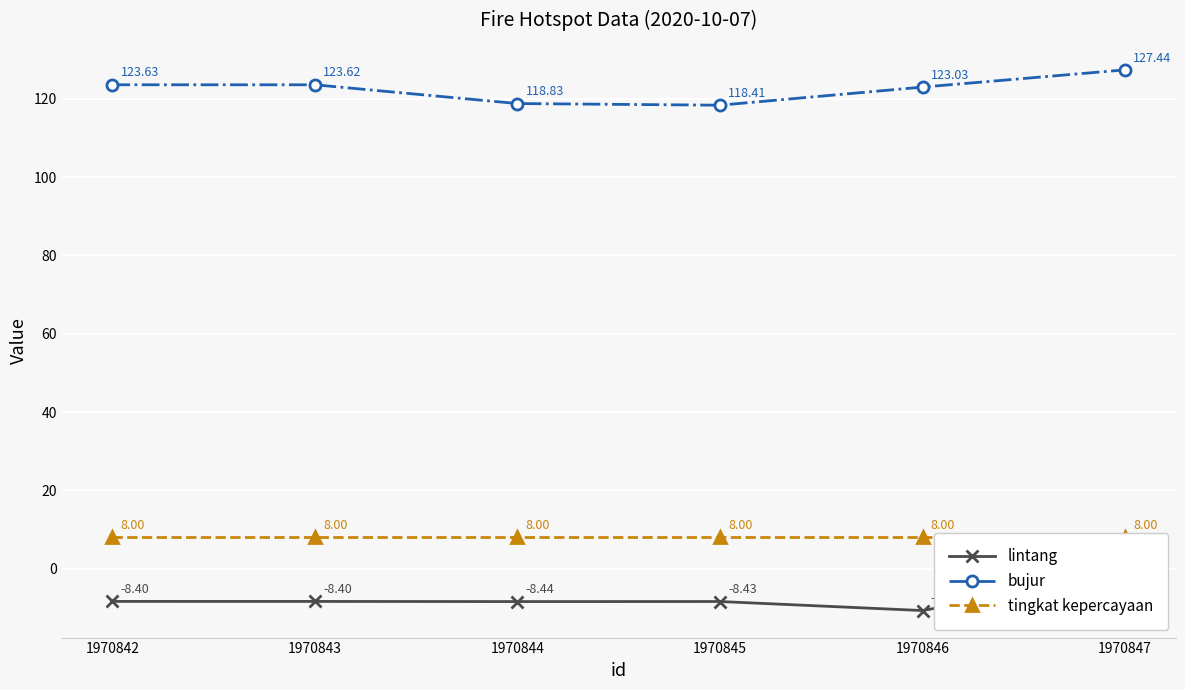

Reading left to right, what are all the values shown in this chart?

lintang: 1970842=-8.4	1970843=-8.4	1970844=-8.4	1970845=-8.4	1970846=-10.7	1970847=-1.5
bujur: 1970842=123.6	1970843=123.6	1970844=118.8	1970845=118.4	1970846=123.0	1970847=127.4
tingkat kepercayaan: 1970842=8.0	1970843=8.0	1970844=8.0	1970845=8.0	1970846=8.0	1970847=8.0